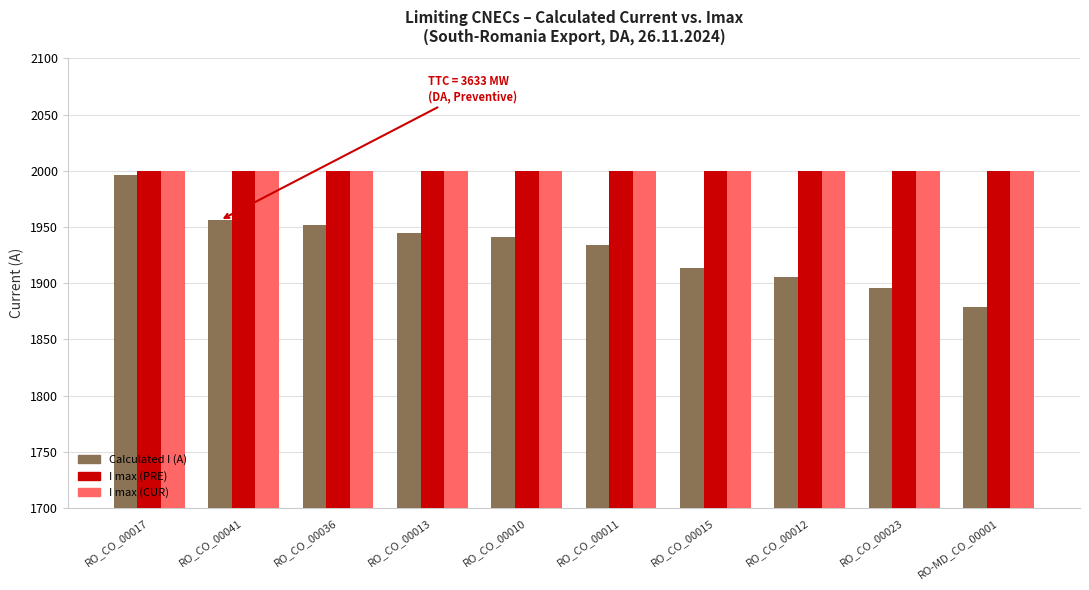

What is the maximum value shown in the chart?

2000